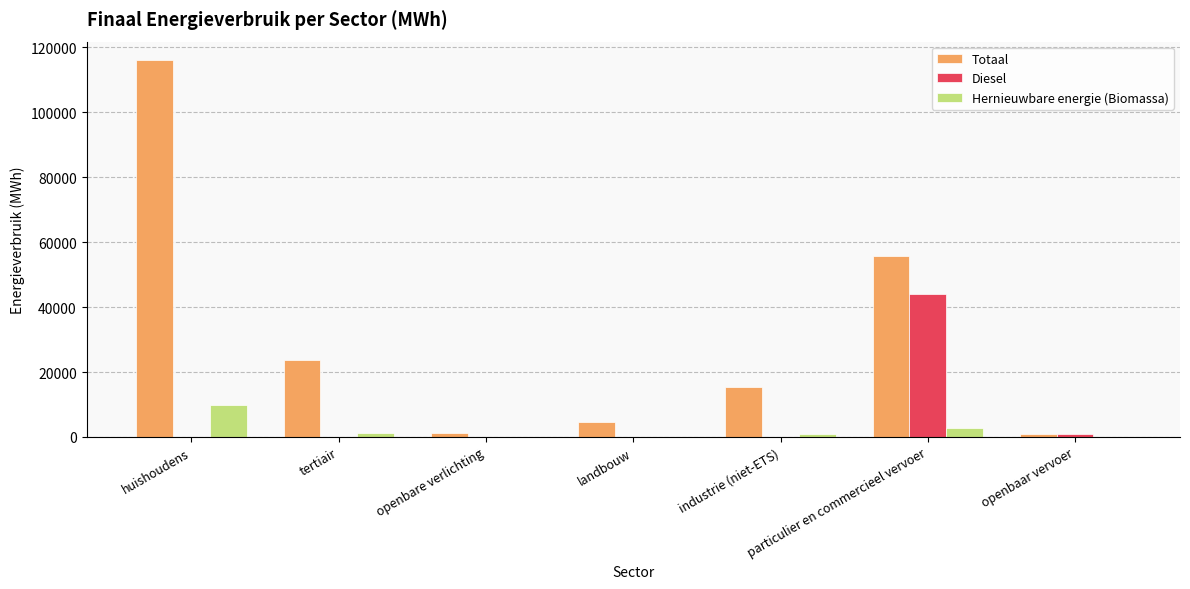

What value does the Totaal series have at industrie (niet-ETS)?

15525.5